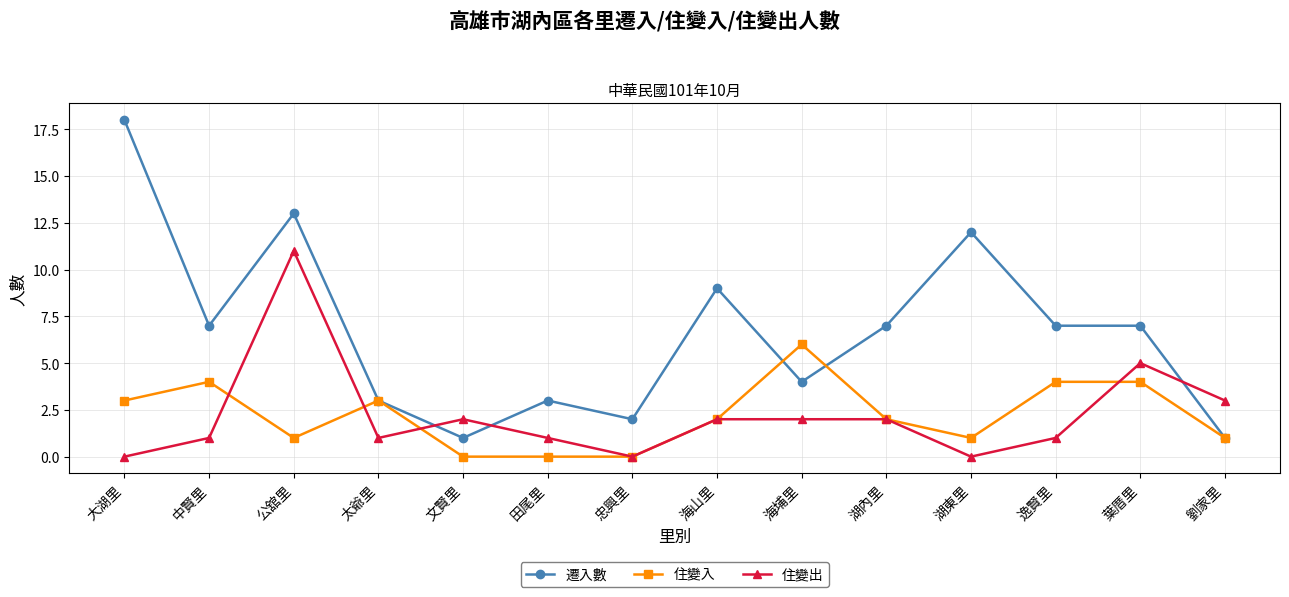

At which label does 住變入 first exceed 2?

大湖里